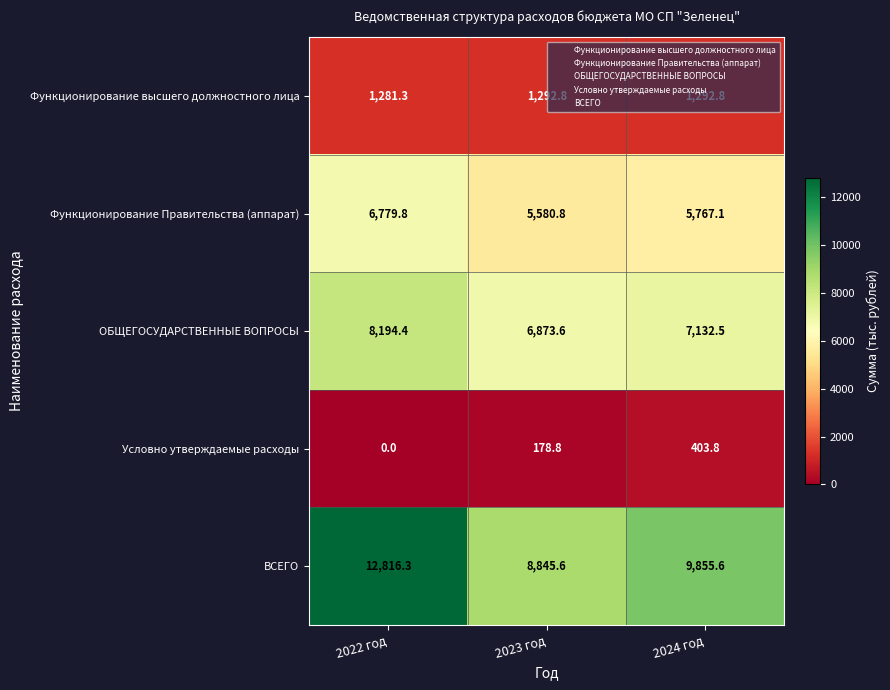

Is it true that Условно утверждаемые расходы equals 293.8 at 2023 год?

False